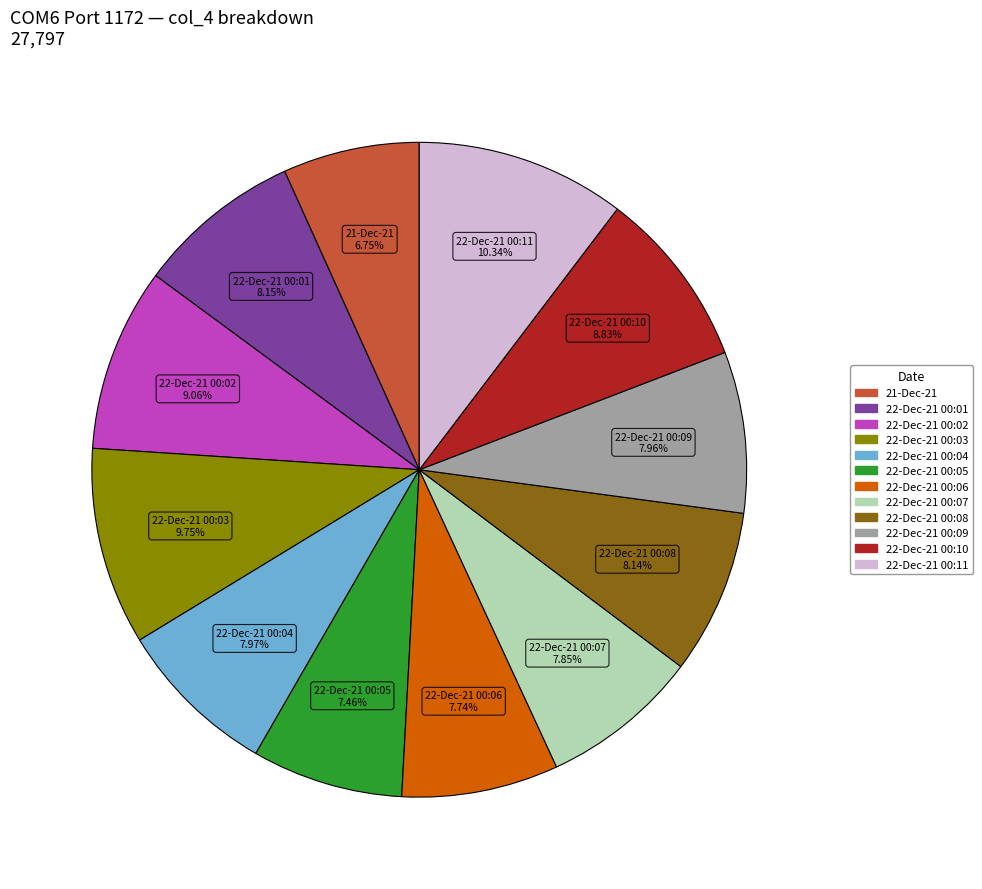

Which slice is the largest?

22-Dec-21 00:11